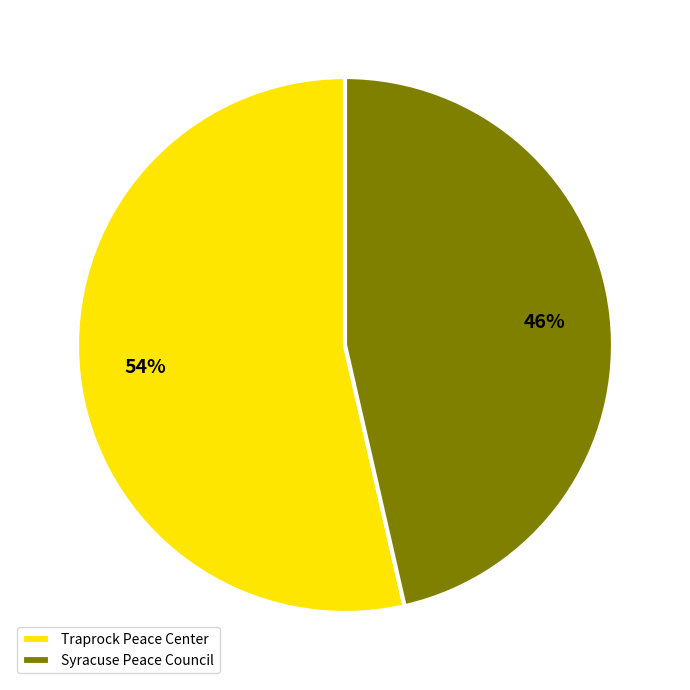

Which has a higher value, Traprock Peace Center or Syracuse Peace Council?

Traprock Peace Center